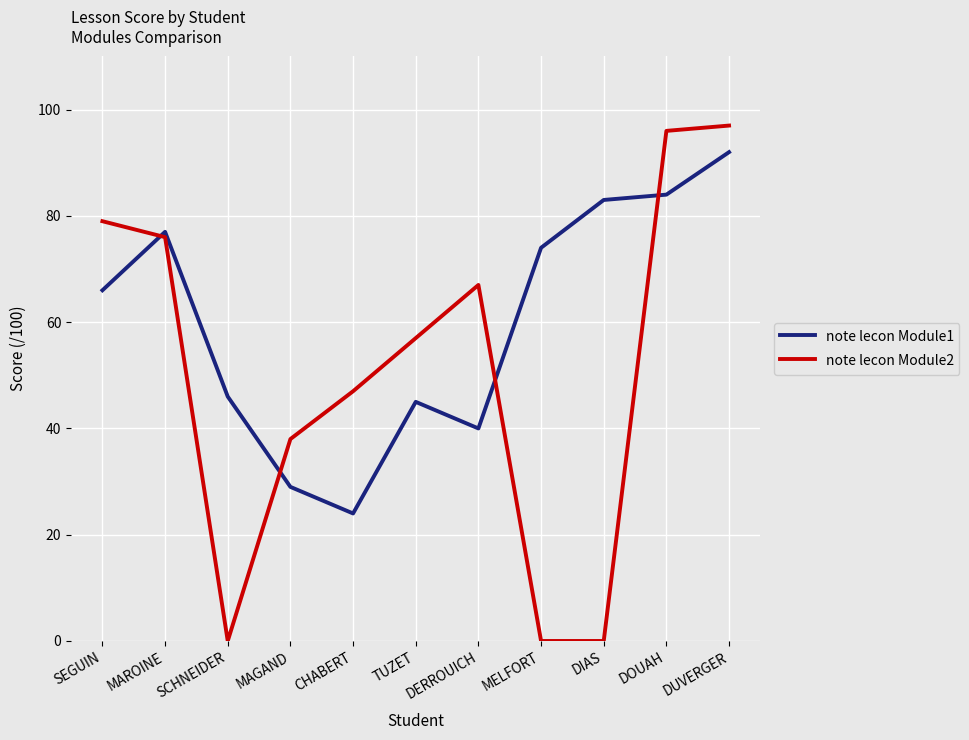

Is this an area chart (filled region under the line)?

No